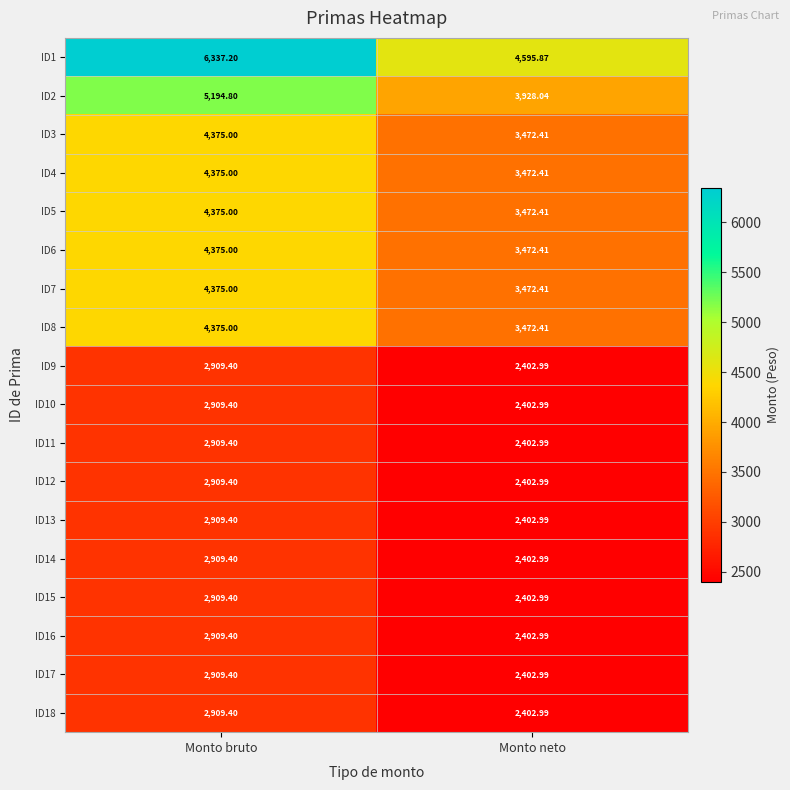

Is the value of ID17 at Monto neto greater than the value of ID3 at Monto neto?

No